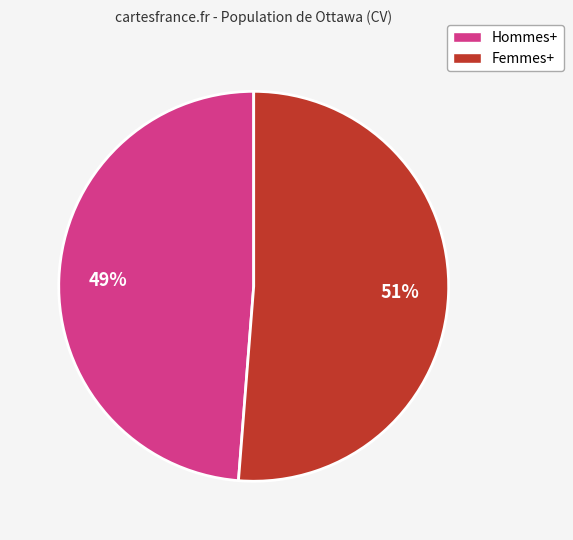

What is the largest slice in the pie chart?

Femmes+